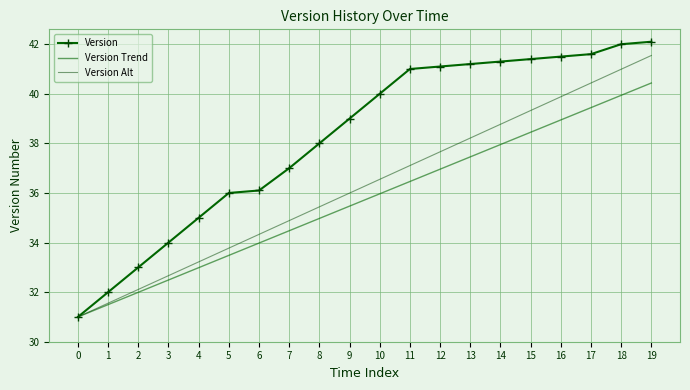

Rank the series at 6 from highest to lowest value.

Version, Version Alt, Version Trend